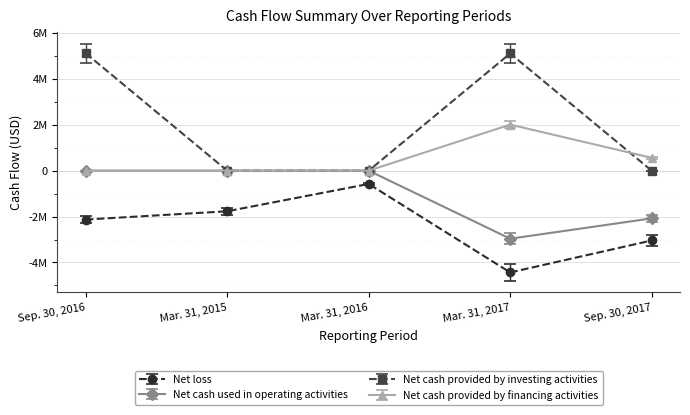

The Net cash provided by investing activities series shows -1748 at Sep. 30, 2017. True or false?

True